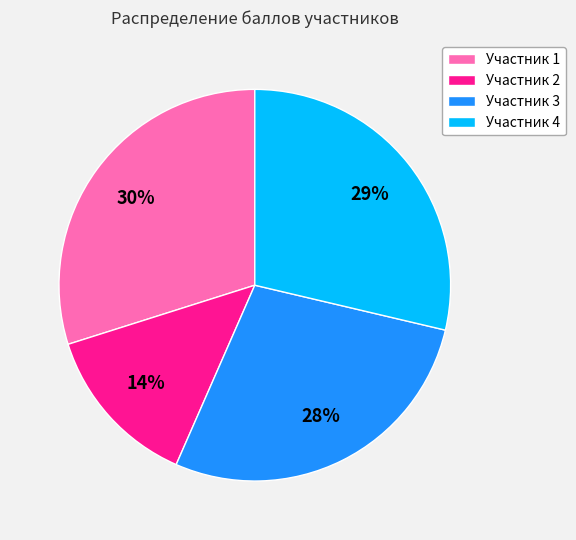

Count the number of slices in the pie.

4